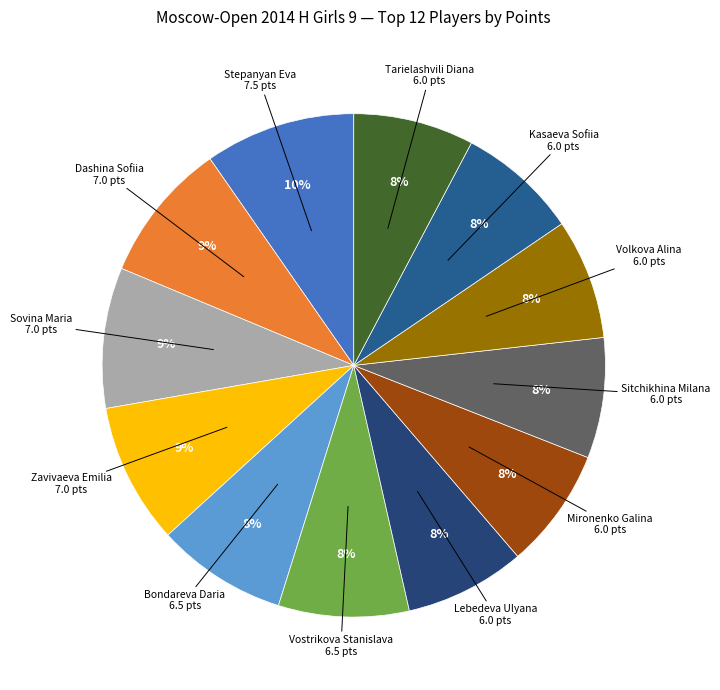

How many segments does this pie chart have?

12